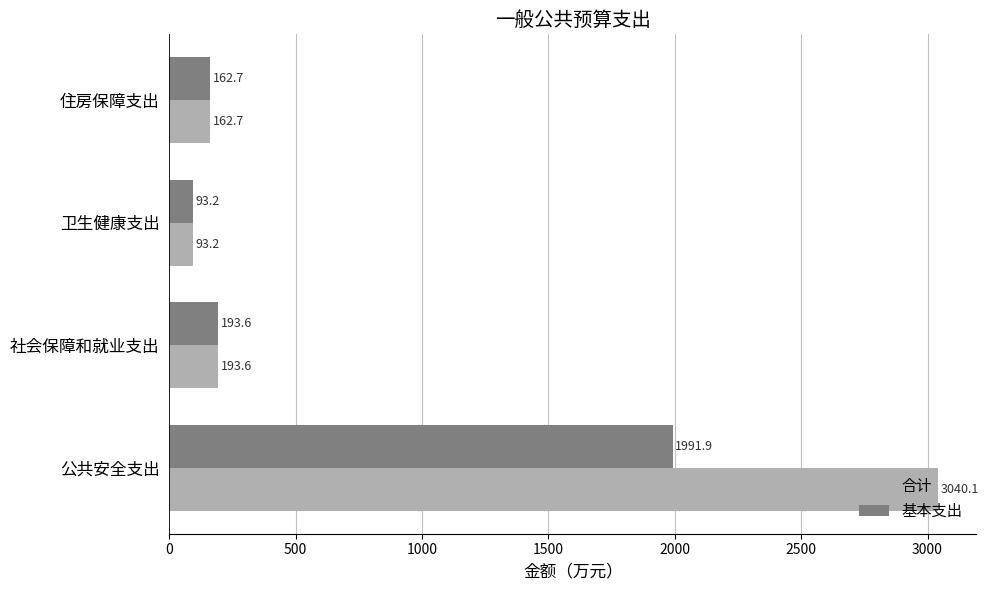

Which series has the largest total across all categories?

合计